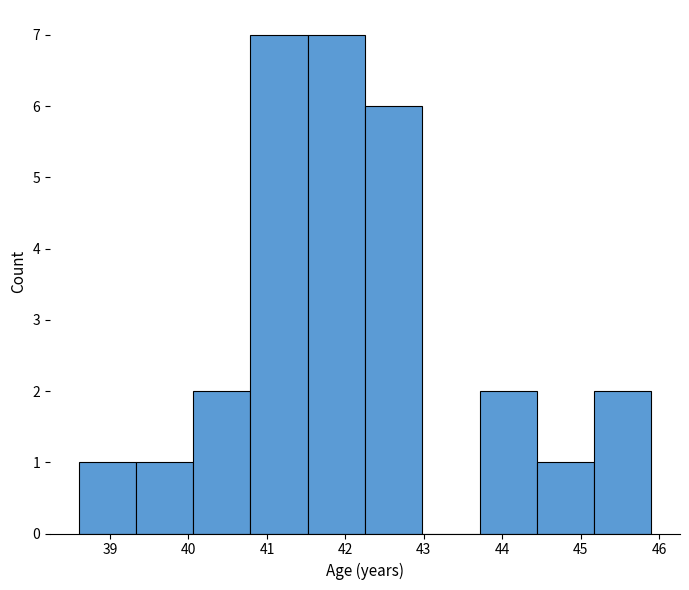

How tall is the bar that spans 38.60 to 39.33 on the x-axis? Neither the bar edges nor the heights are printed on the chart, so give them approximately, as read against the axes.

1